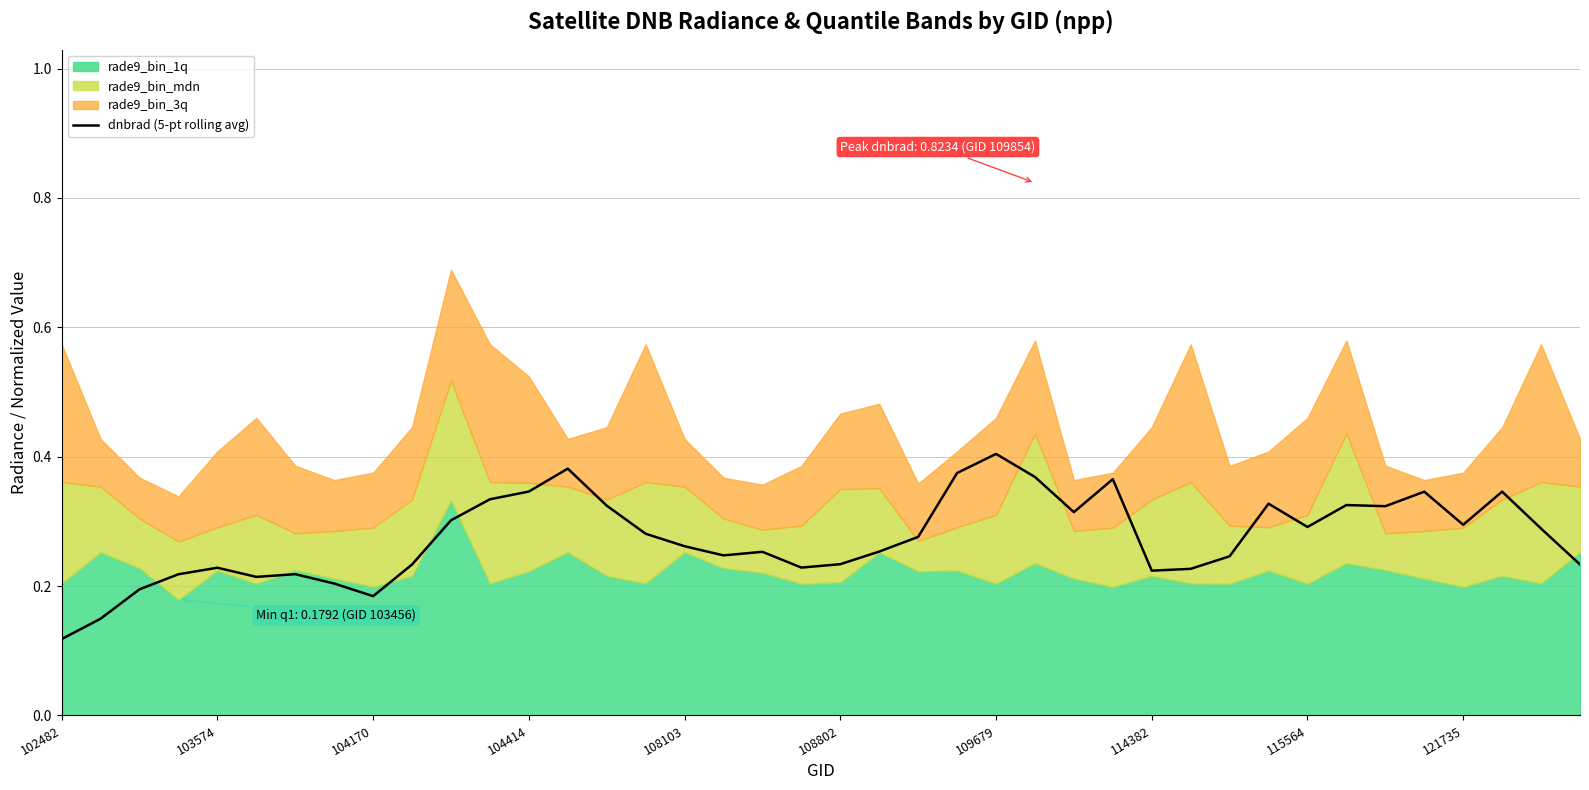

Reading left to right, extract all data points from this chart.

0.1	0.1	0.2	0.2	0.2	0.2	0.2	0.2	0.2	0.2	0.3	0.3	0.3	0.4	0.3	0.3	0.3	0.2	0.3	0.2	0.2	0.3	0.3	0.4	0.4	0.4	0.3	0.4	0.2	0.2	0.2	0.3	0.3	0.3	0.3	0.3	0.3	0.3	0.3	0.2